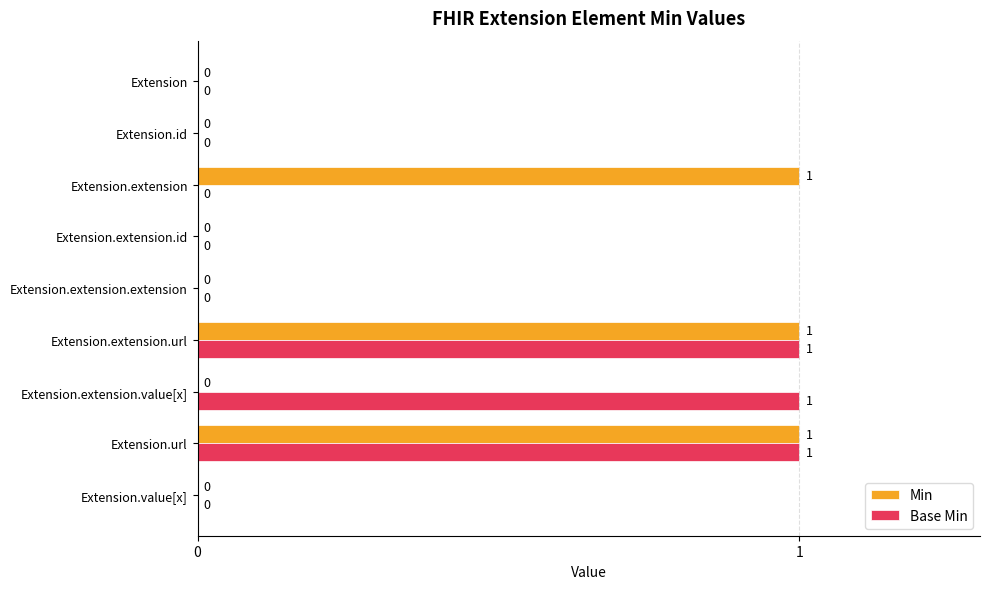

What is the sum of all Base Min values?

3